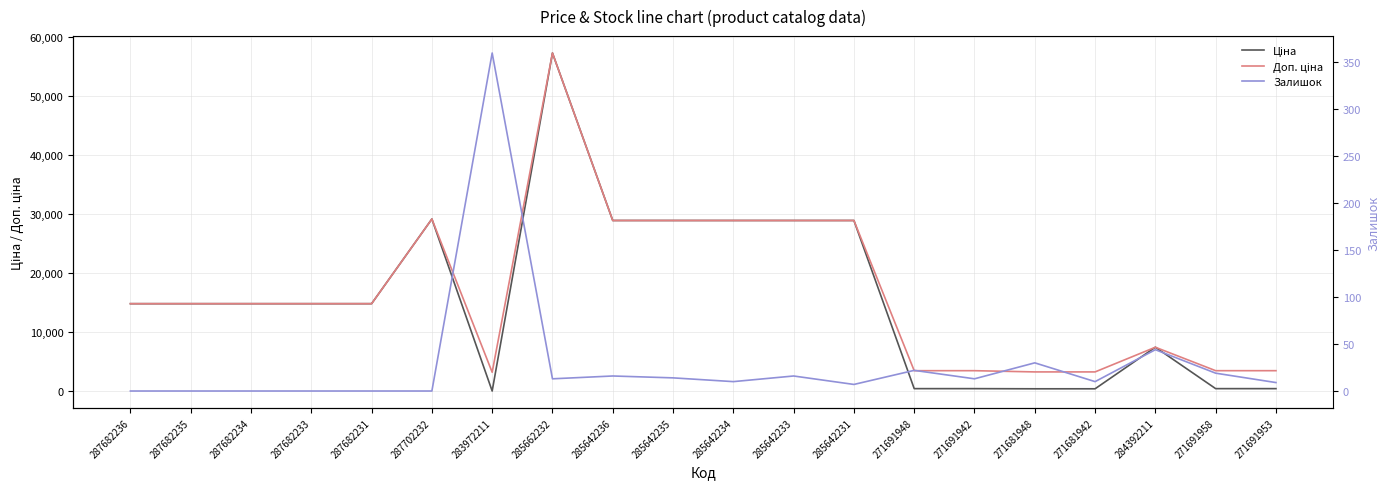

How many lines are shown in the chart?

3